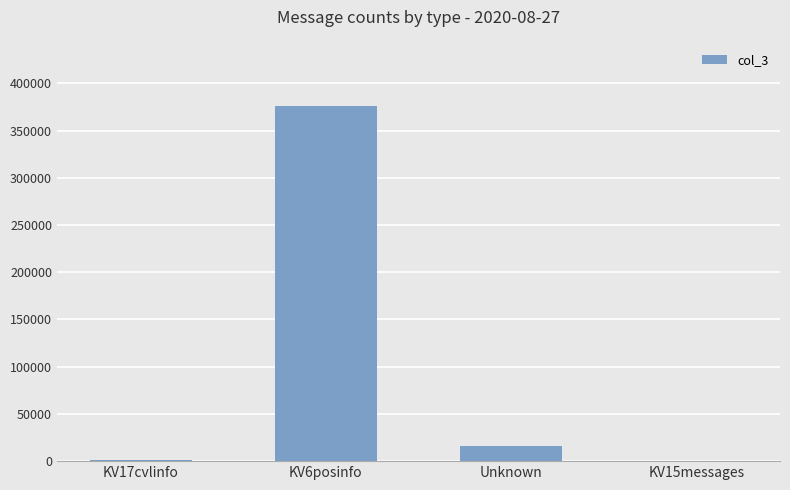

The value at KV6posinfo is 165762. True or false?

False